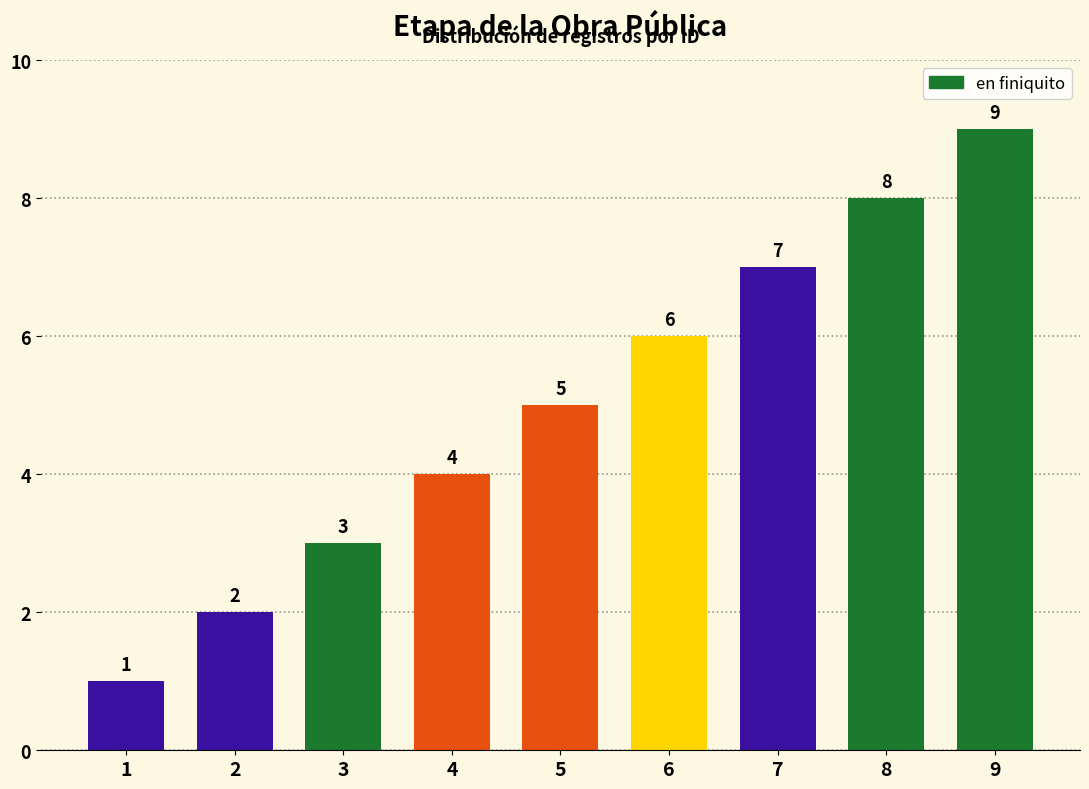

Which category has the lowest value across all series?

1